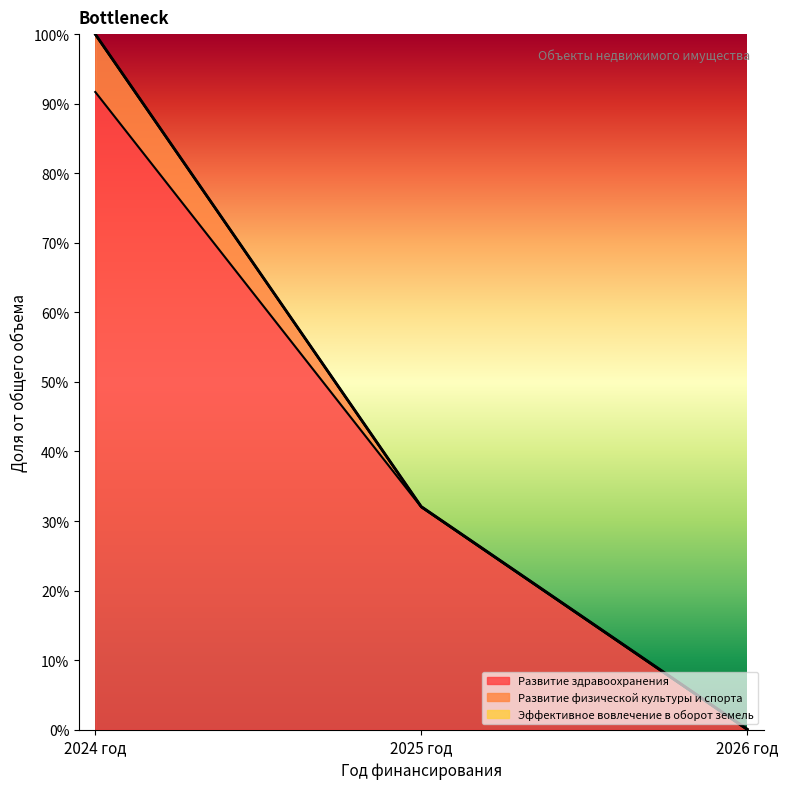

Where is Развитие физической культуры и спорта nearest to the value 10293843?

2025 год